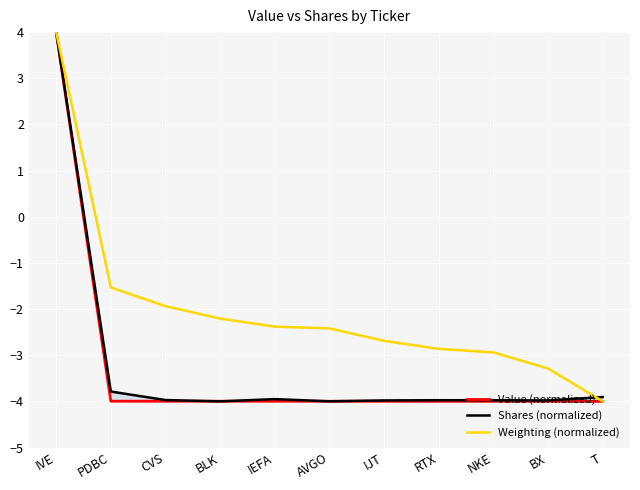

Between PDBC and IJT, which series saw the biggest shift?

Weighting (normalized)